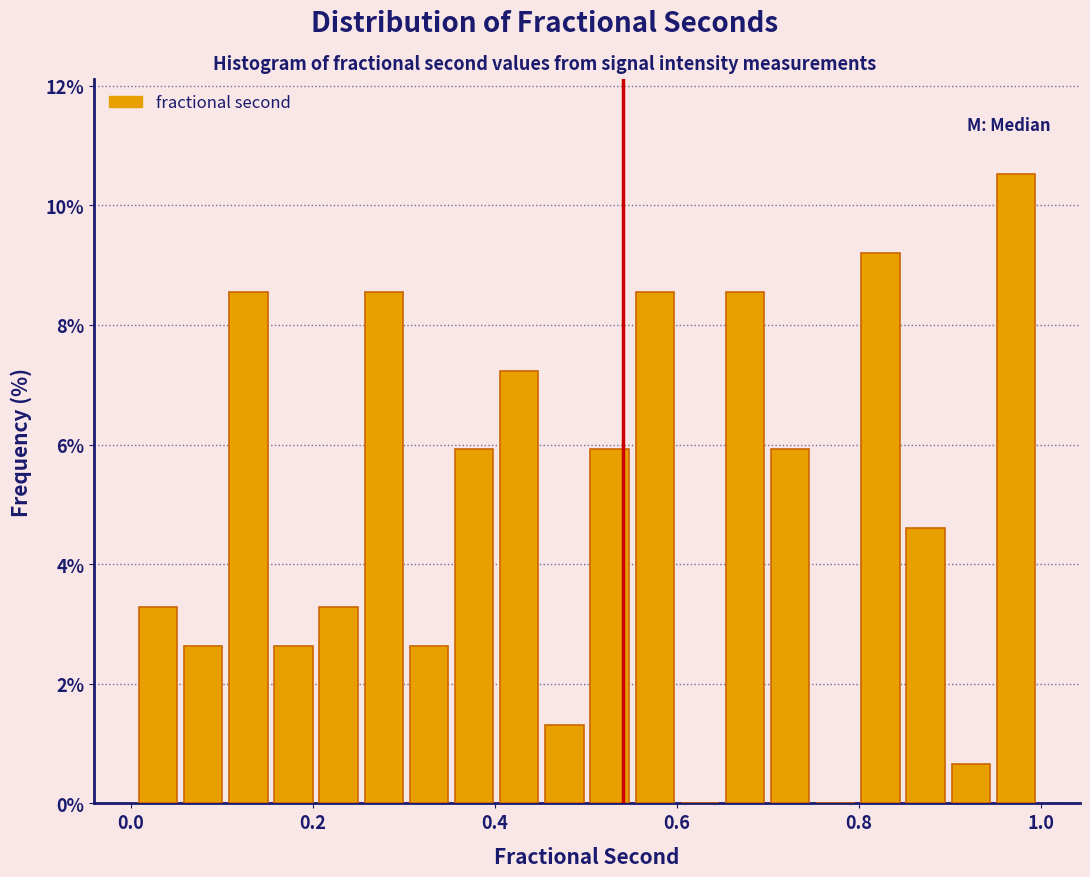

Read against the x-axis, roughly where is the centre of the tallest bar?

0.98